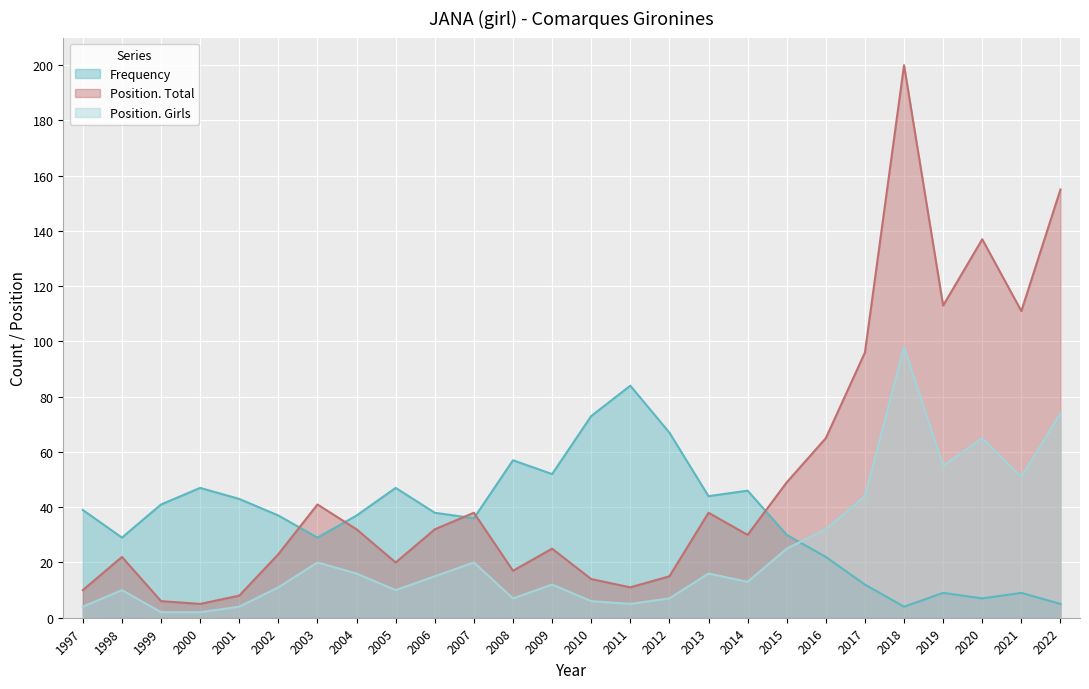

At which label does Position. Girls reach its minimum?

1999